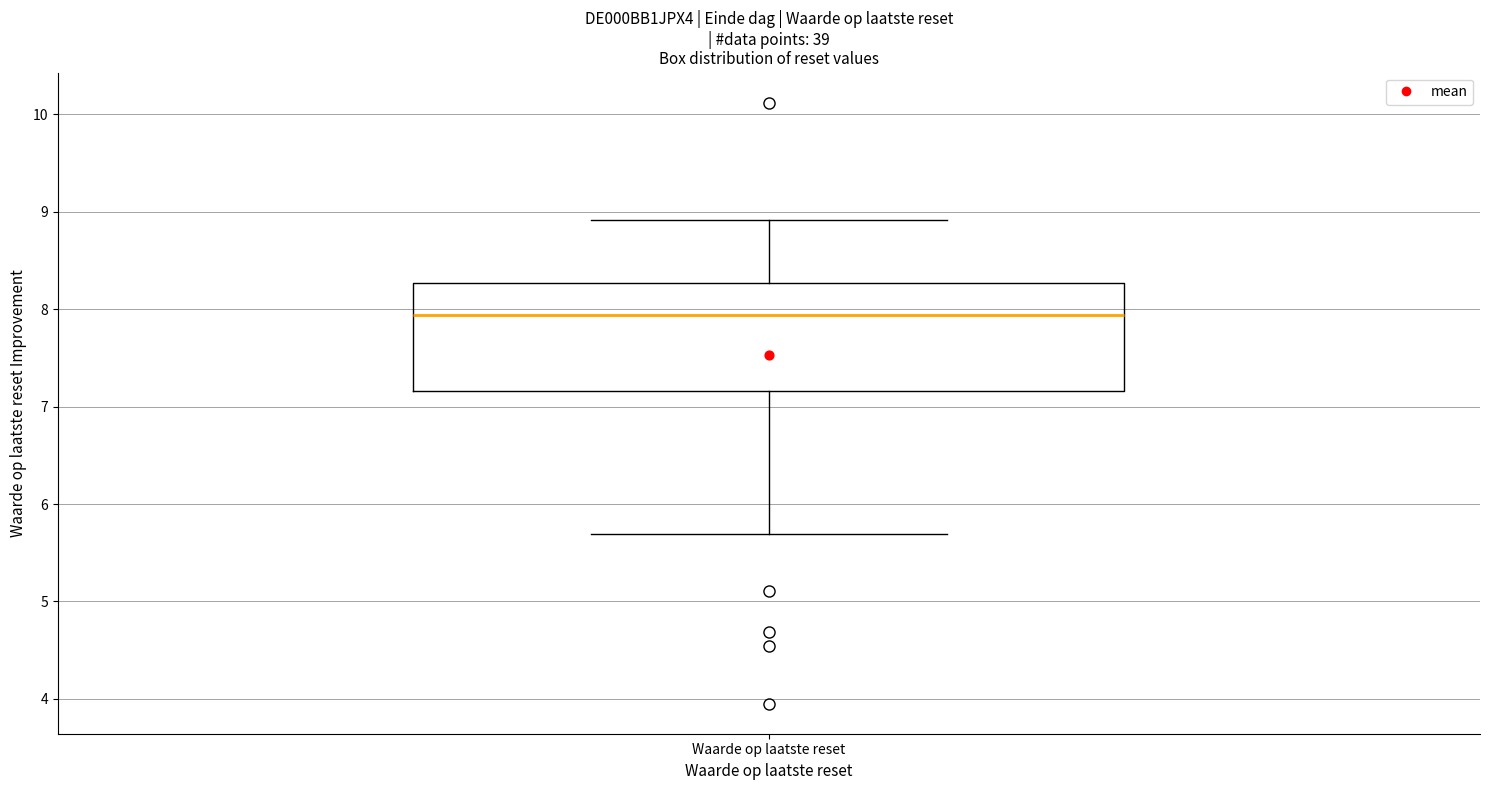

Where does the lower whisker of the box for Waarde op laatste reset end on the y-axis? The values are not printed on the chart, so give them approximately, as read against the axis.

5.7